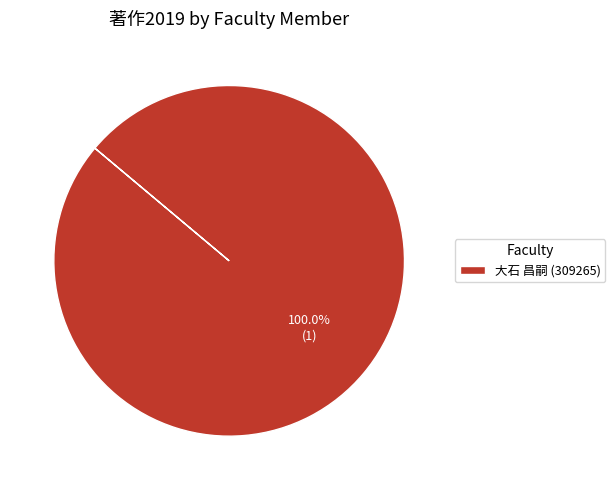

Rank the categories by value from highest to lowest.

大石 昌嗣 (309265)